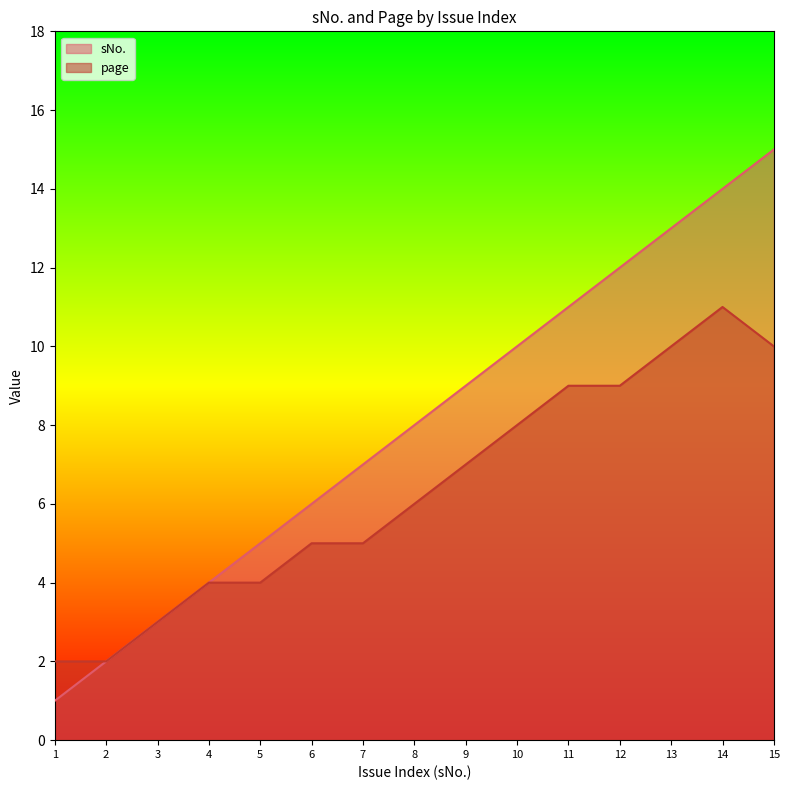

True or false: page and sNo. cross at least once.

False